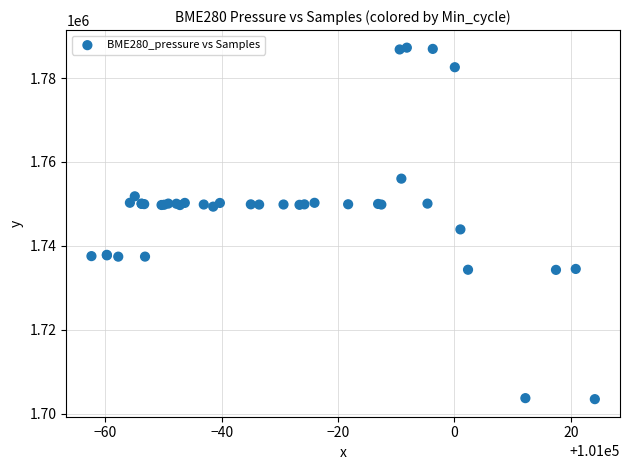

What Y value in the scatter plot is closest to 1745358?

1743929